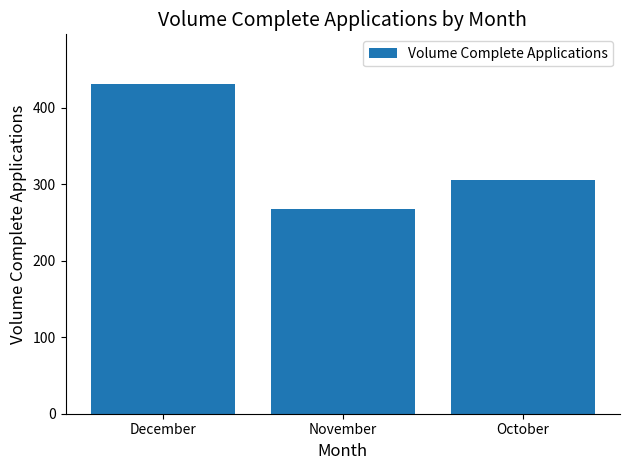

What is the sum of all values?

1004